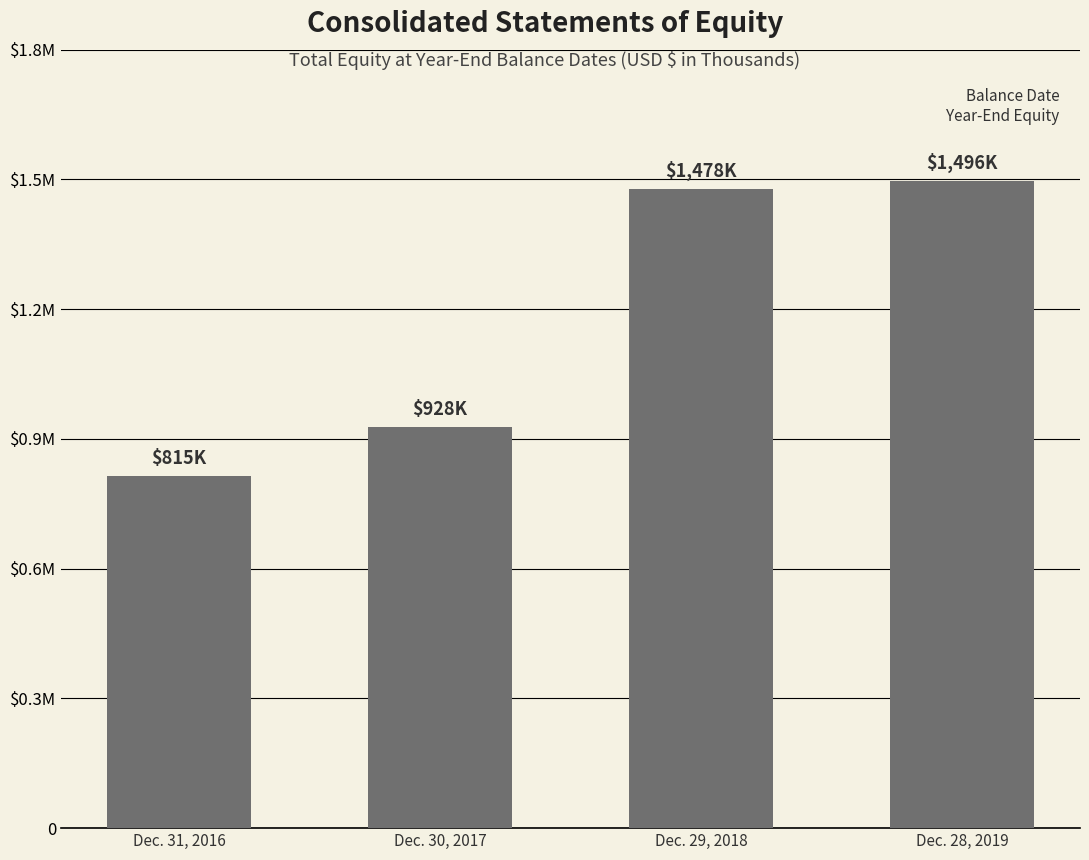

What is the change in value from Dec. 31, 2016 to Dec. 30, 2017?

+112625